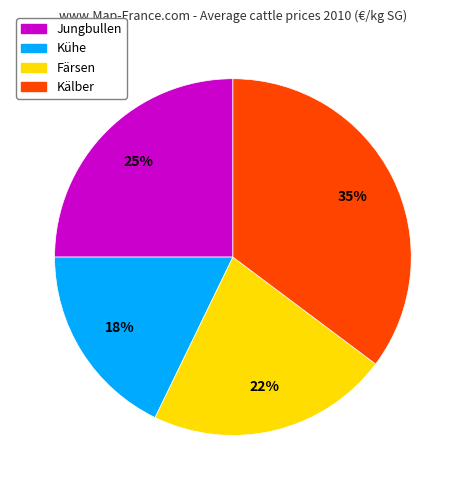

To the nearest percent, what is the difference between the Kälber and Kühe slice percentages?

17%